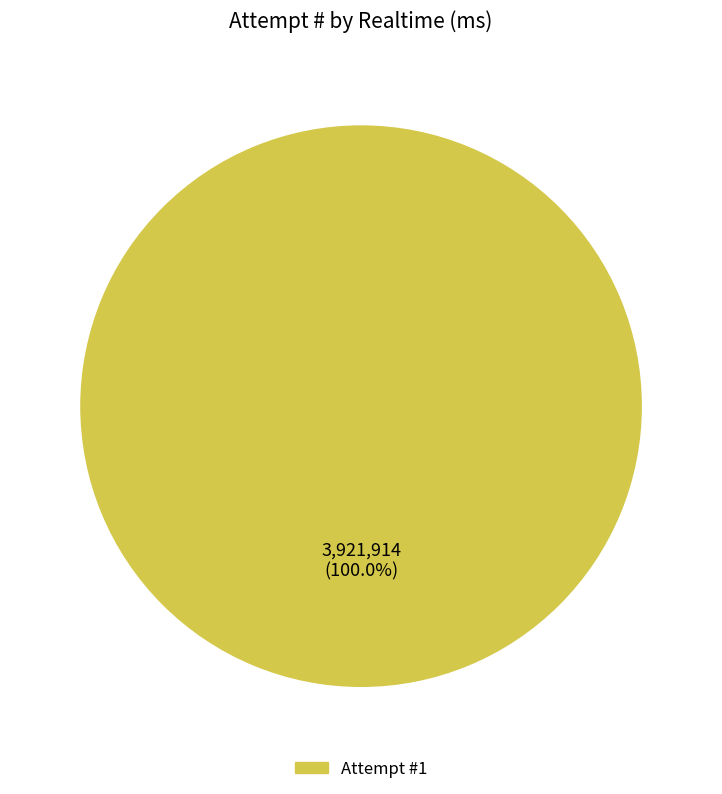

Is there any slice that represents more than half of the pie?

Yes